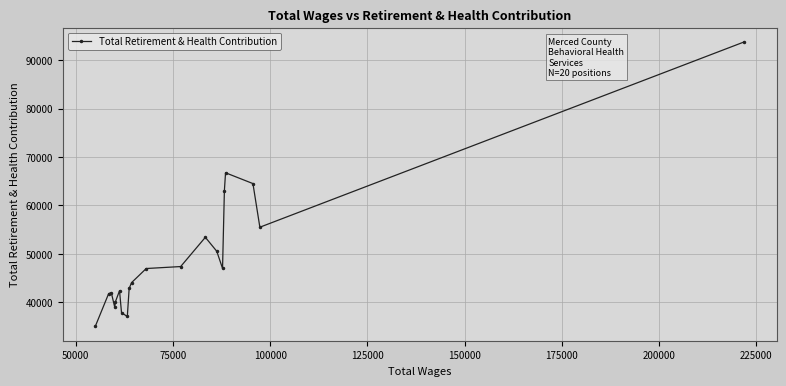

What is the value of the 16th point from the left?

63063